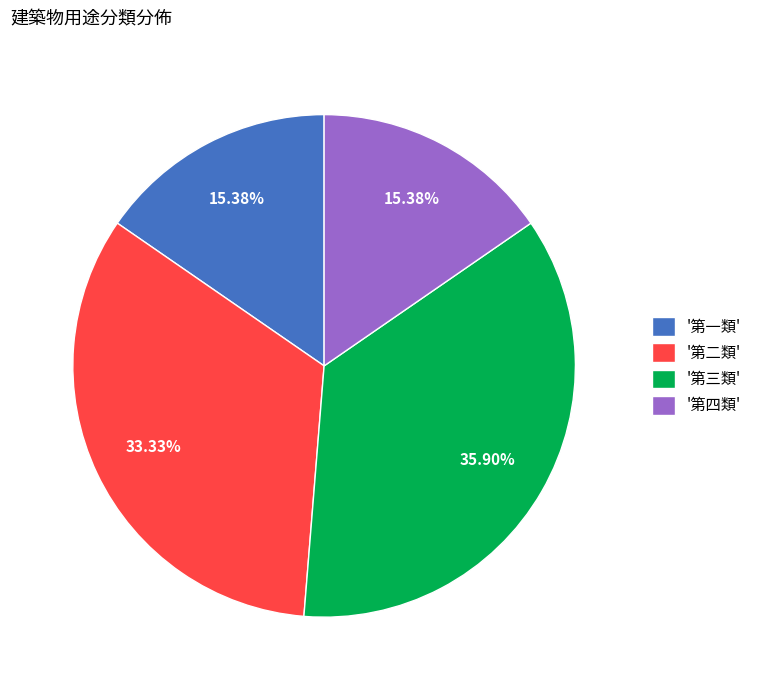

Approximately how many times larger is the value at '第三類' compared to '第一類'?

2.3